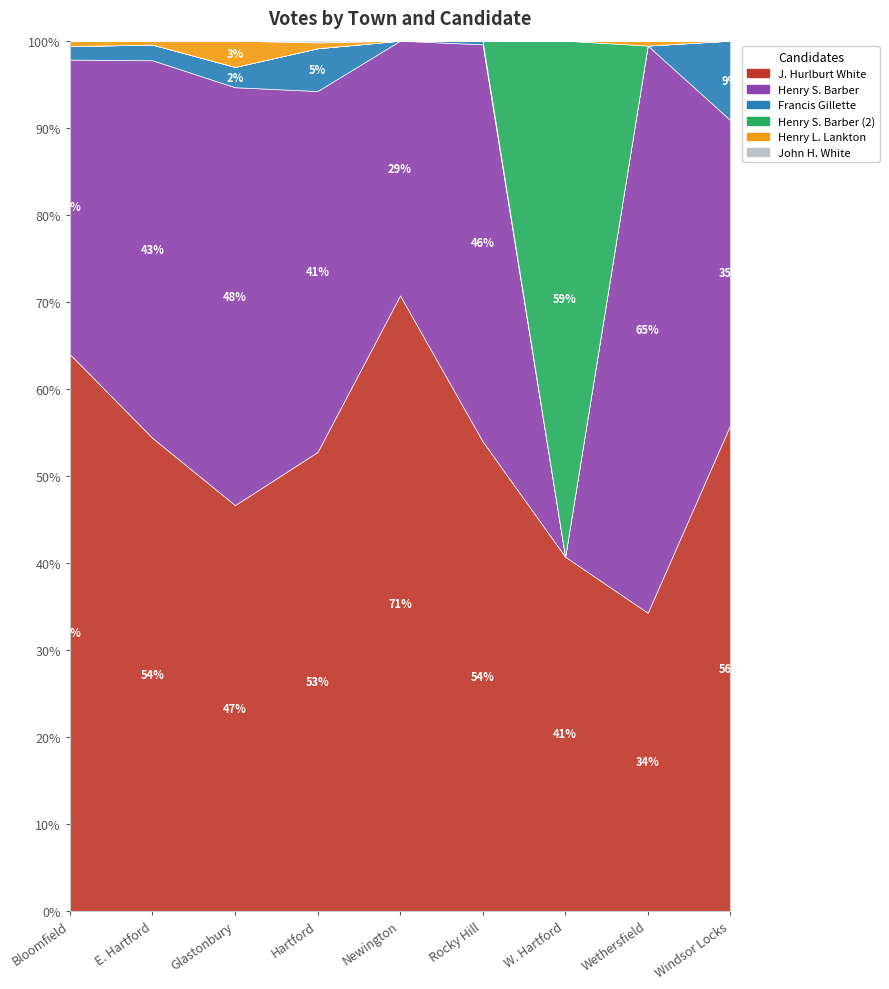

How many interior local peaks does the Henry S. Barber series have?

3